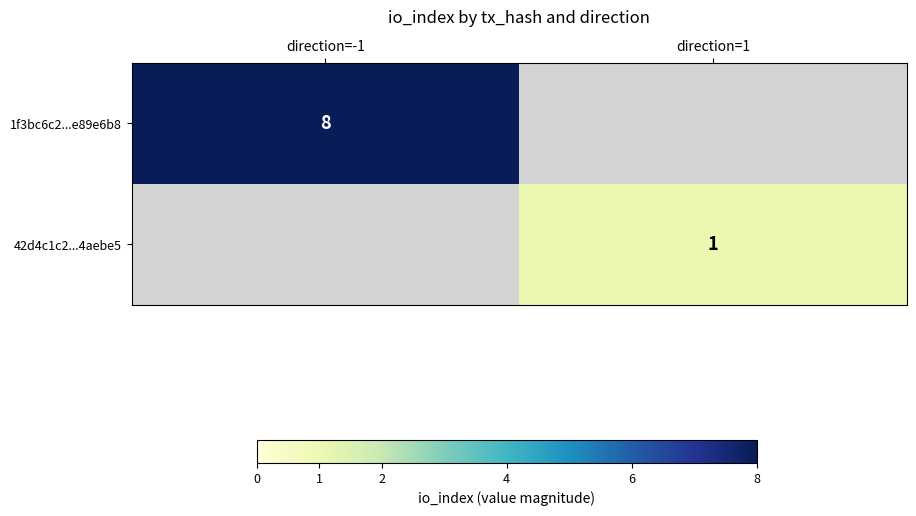

Is it true that 42d4c1c2...4aebe5 equals 1 at direction=1?

True